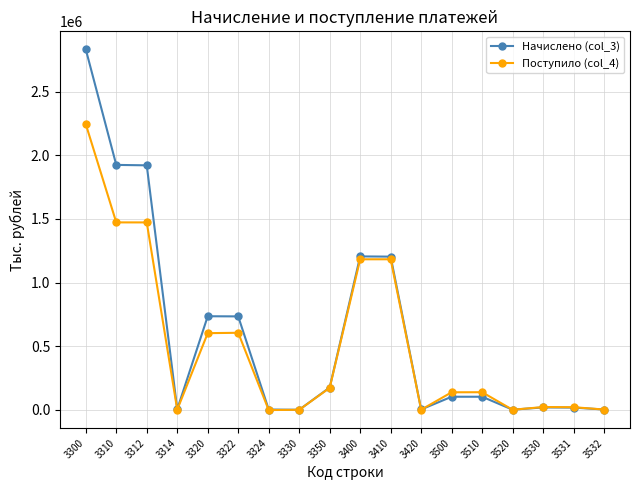

How many lines are shown in the chart?

2